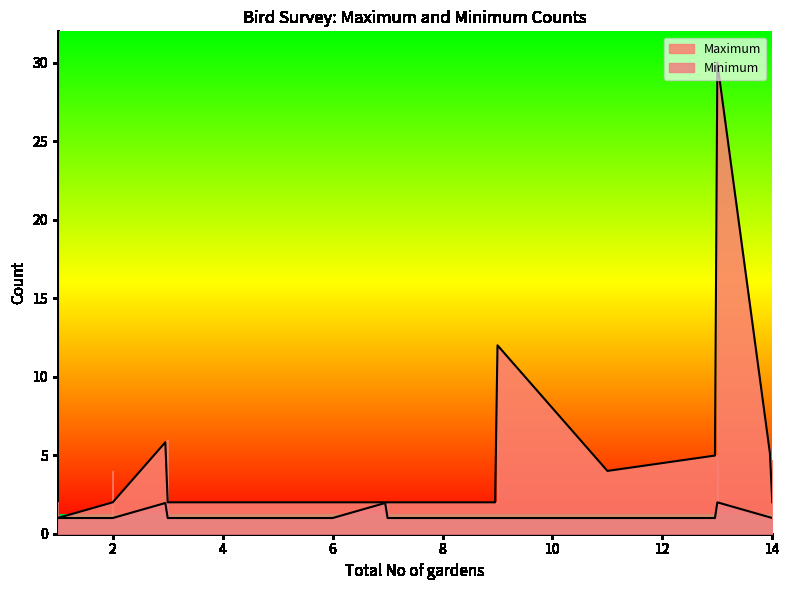

The value of Maximum at 1 is 1. True or false?

False